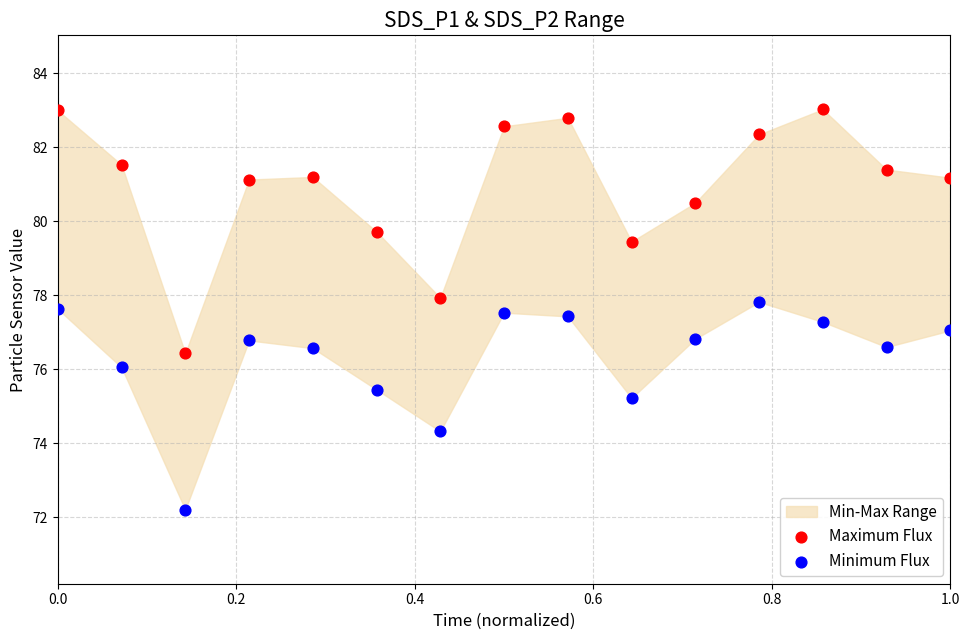

Across all data points, what is the range of Y values (max minus min)?

10.8